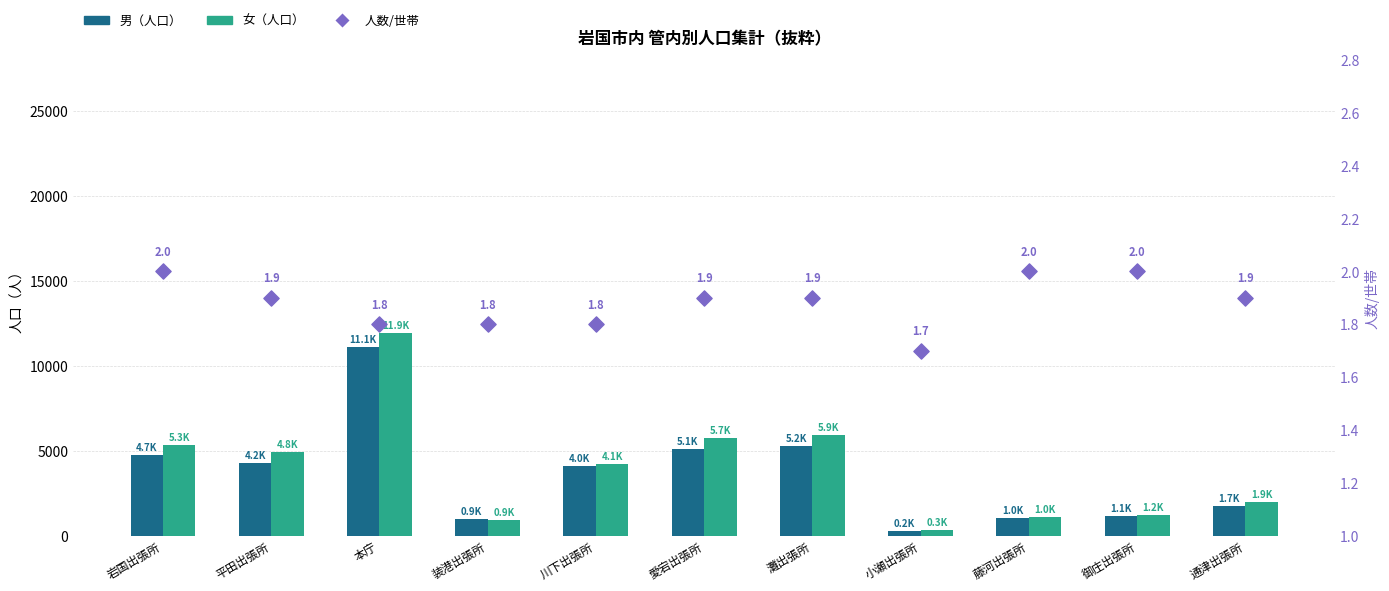

Which series has the largest Y range (max minus min)?

女（人口）